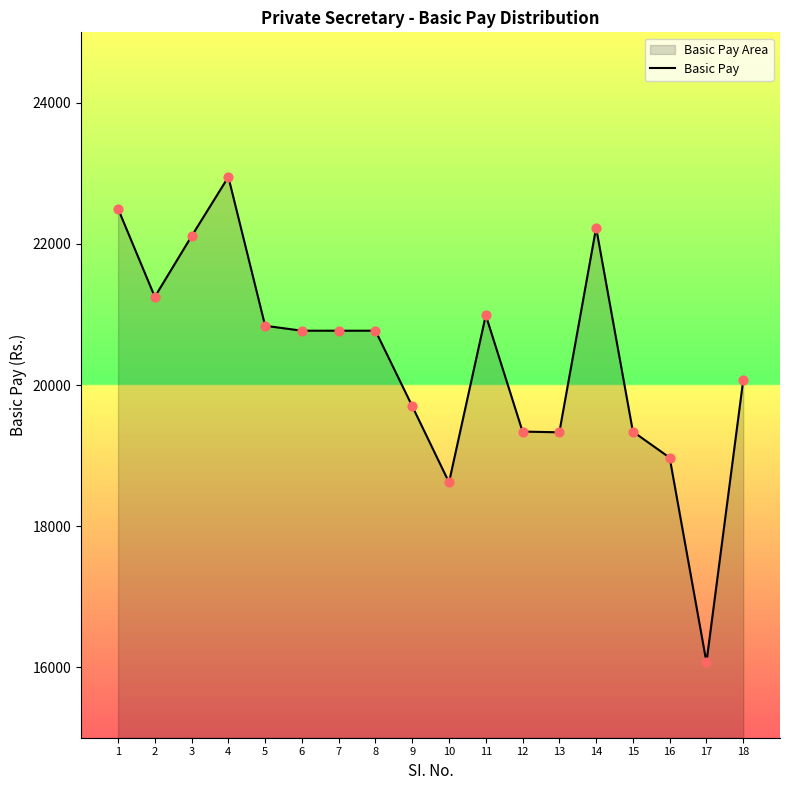

Approximately how many times larger is the value at 6 compared to 4?

0.9